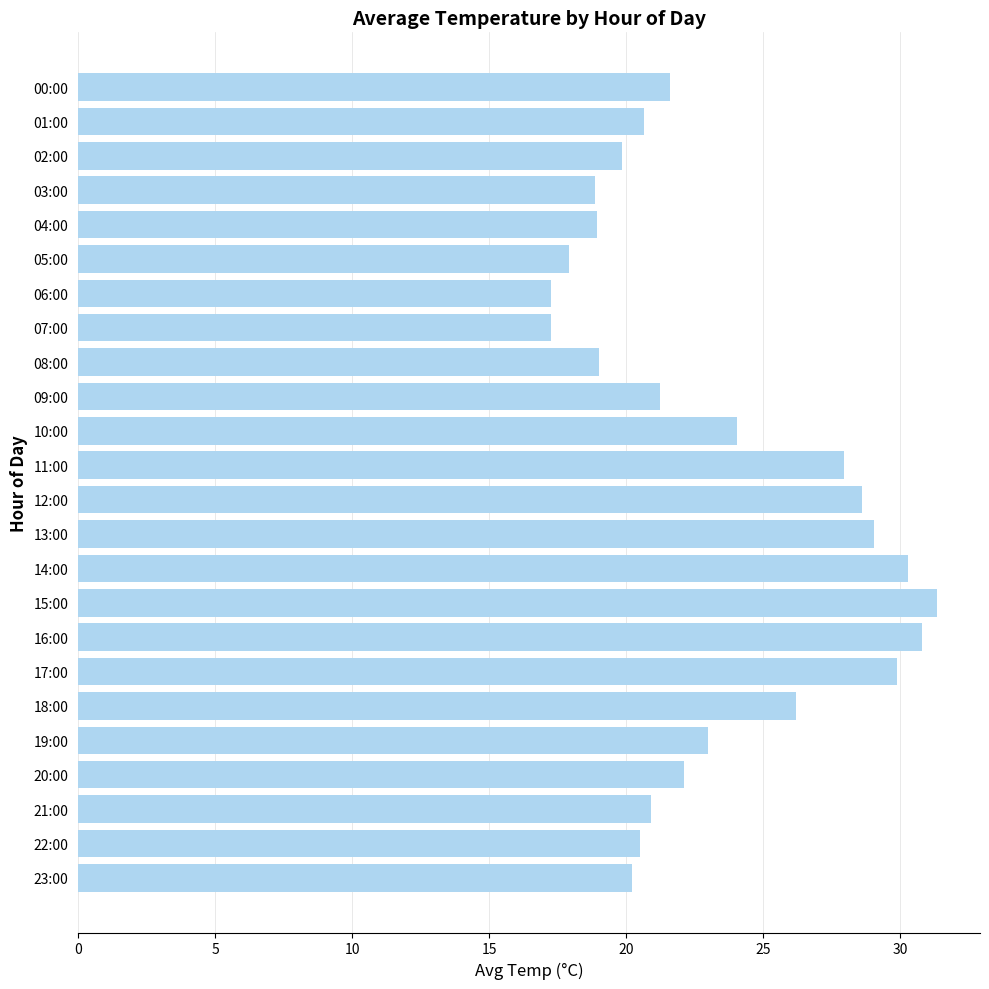

What is the label of the 3rd bar from the bottom?

21:00